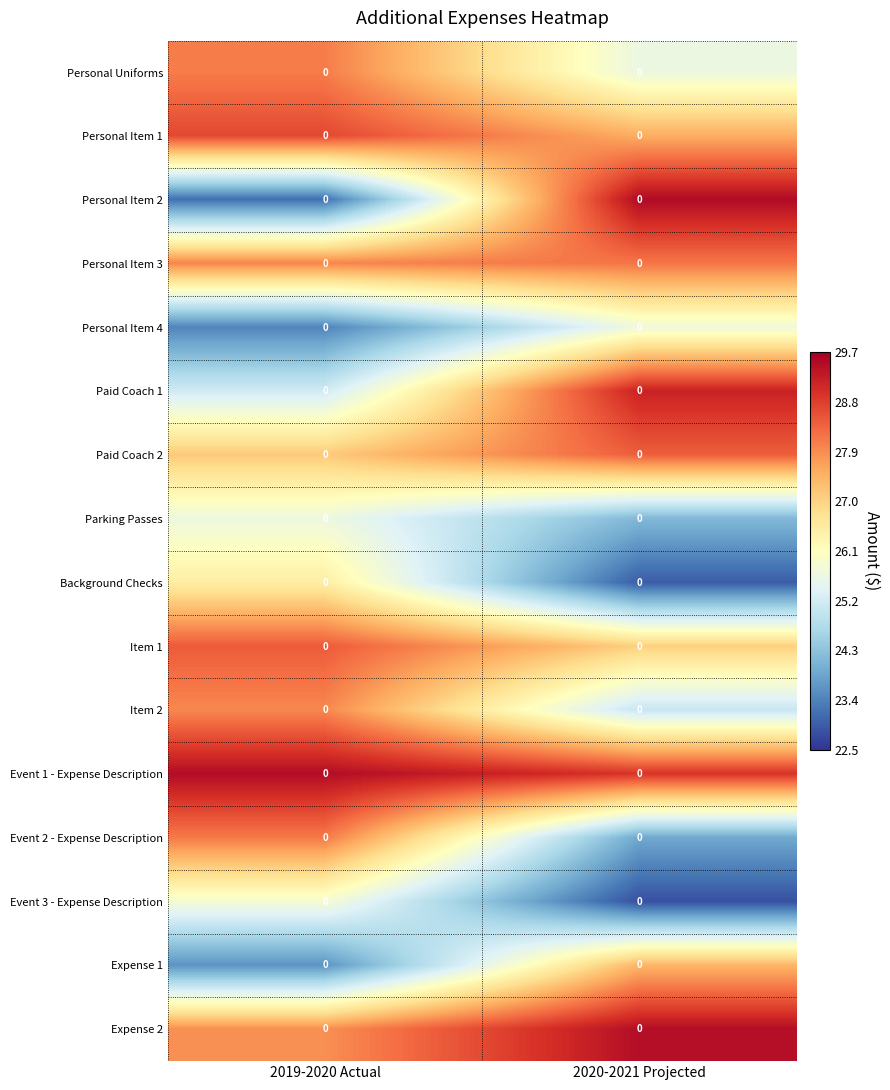

Is the value of Personal Uniforms at 2020-2021 Projected greater than the value of Parking Passes at 2019-2020 Actual?

No